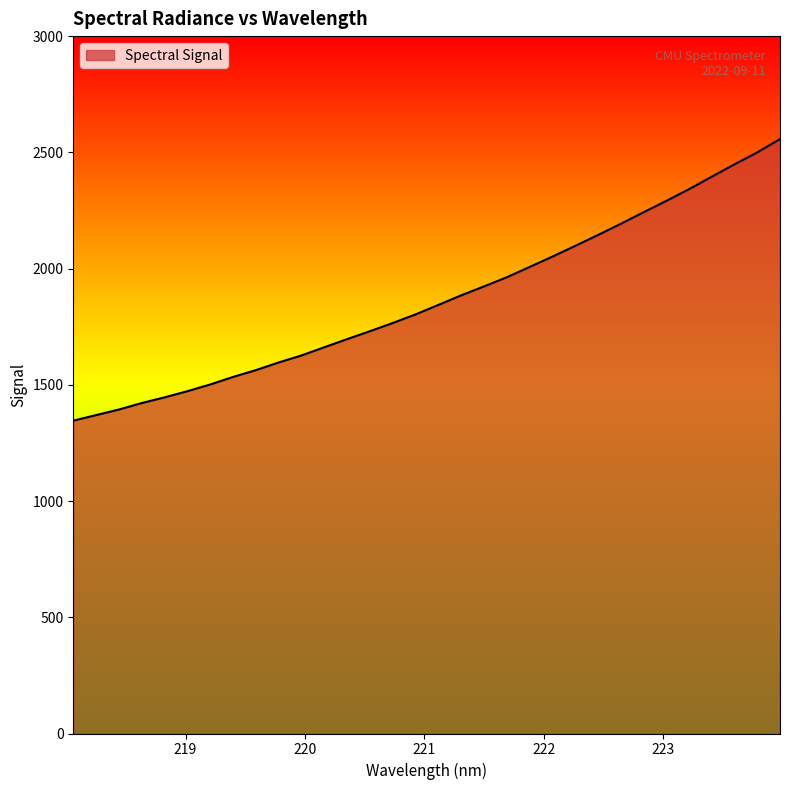

What is the greatest value displayed?

2557.0